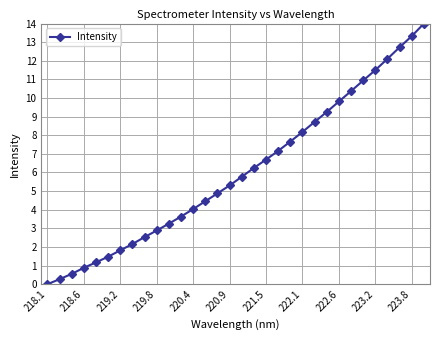

What is the difference between the second highest and second lowest values?

13.1